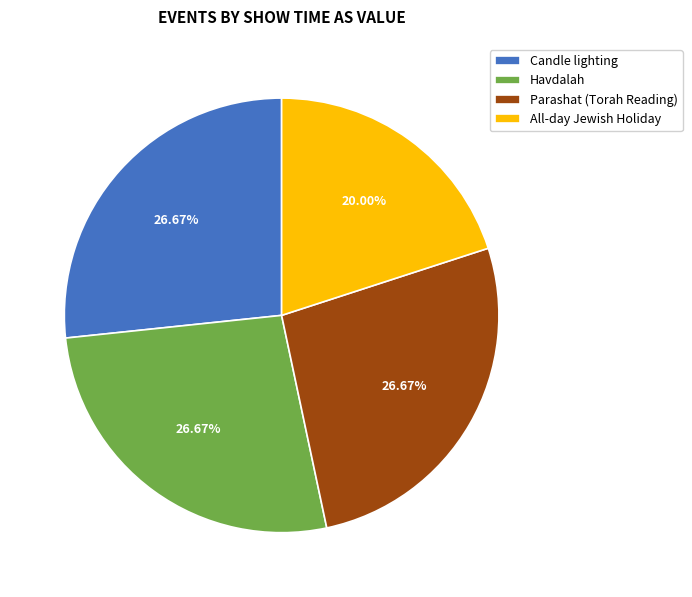

Does All-day Jewish Holiday account for over 50% of the chart?

No